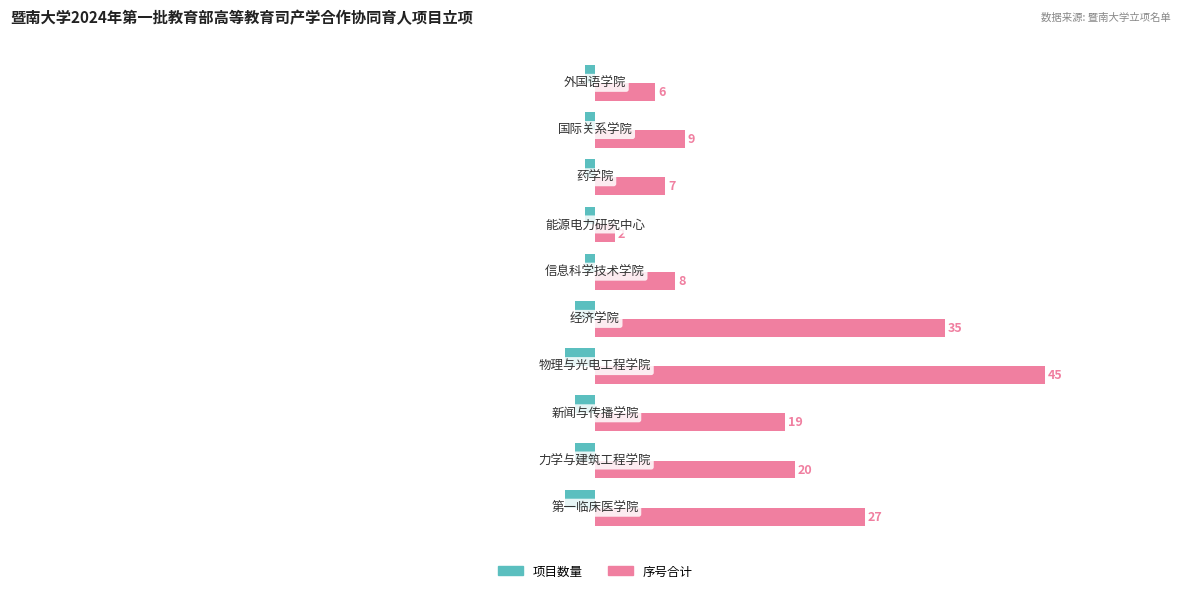

What is the sum of all 项目数量 values?

-17